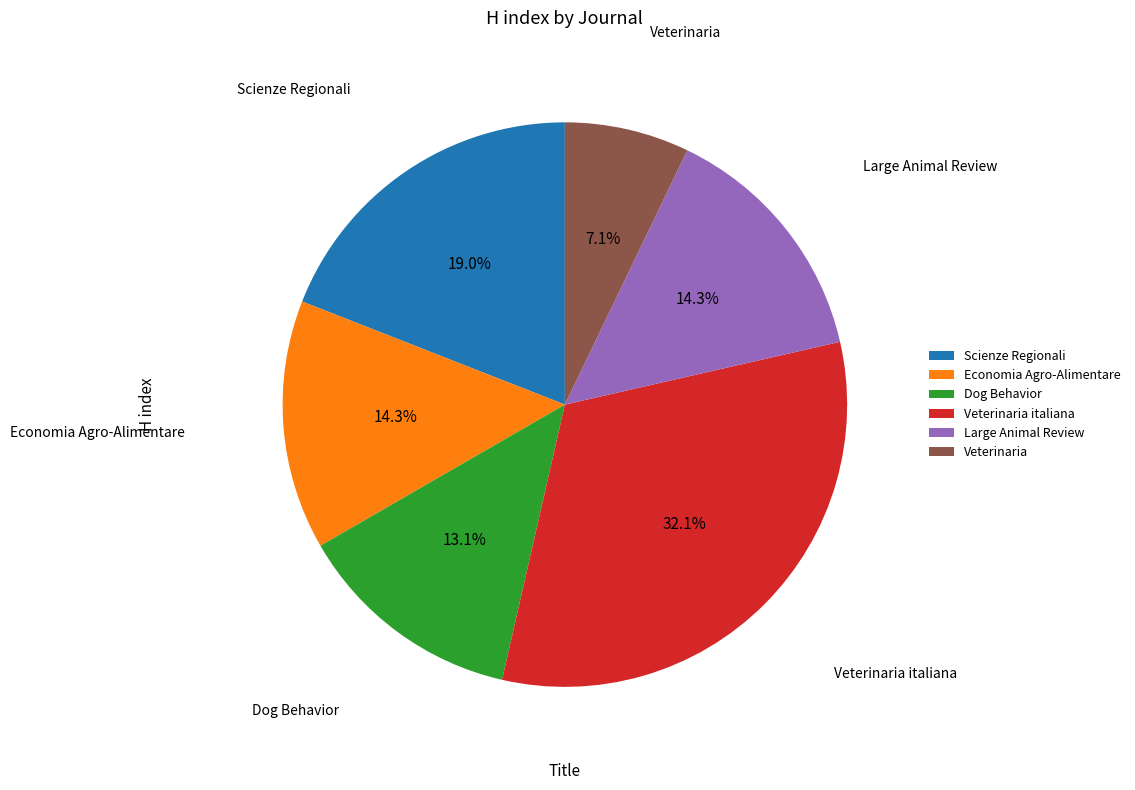

What percentage is the Large Animal Review slice, to the nearest percent?

14%